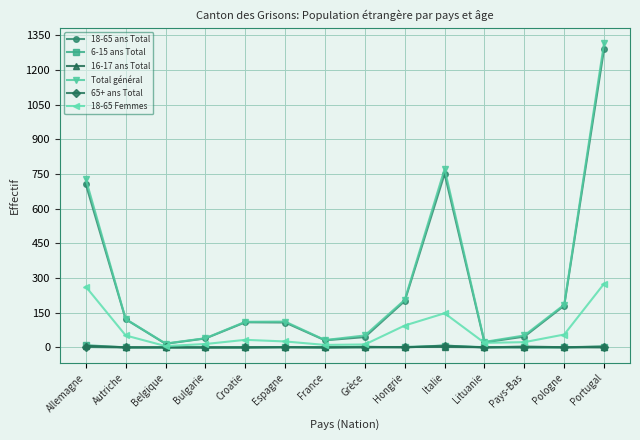

What is the minimum value for Total général?

17